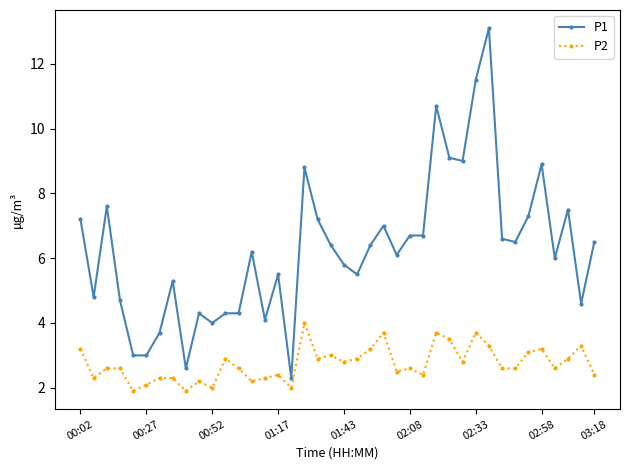

List the series in order of their peak value, lowest first.

P2, P1